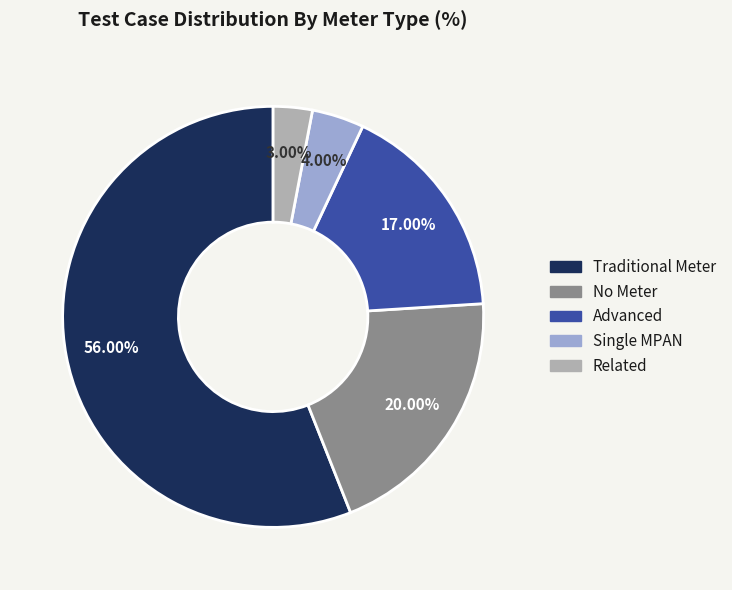

To the nearest percent, what percentage of the pie is Advanced?

17%